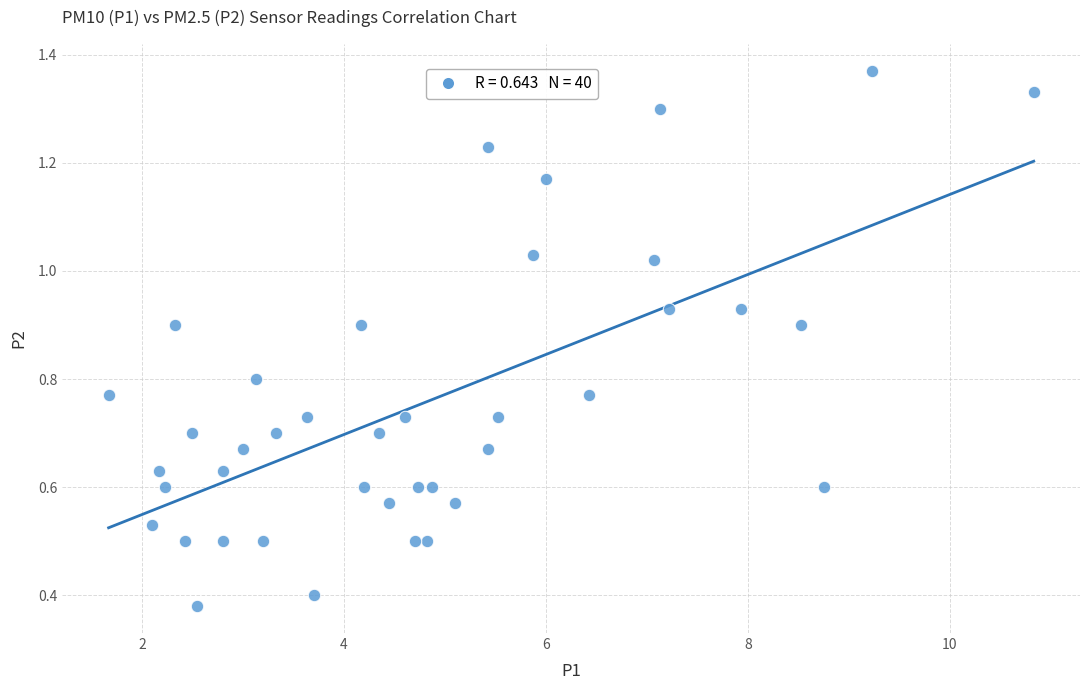

What is the range of X values (max minus min)?

9.2